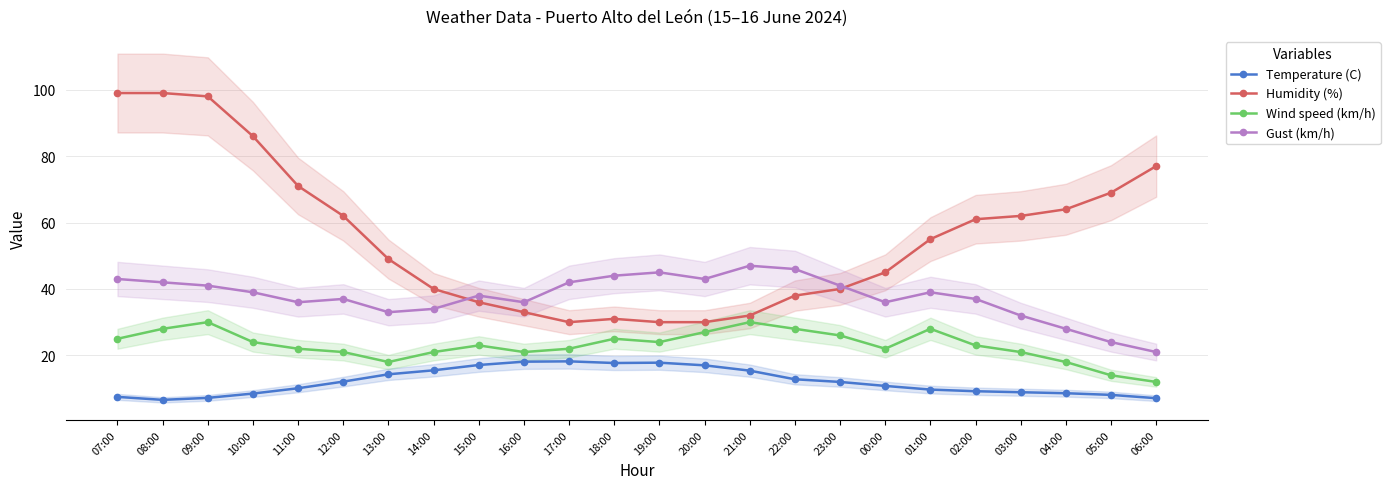

Where is the first local maximum for Gust (km/h)?

12:00